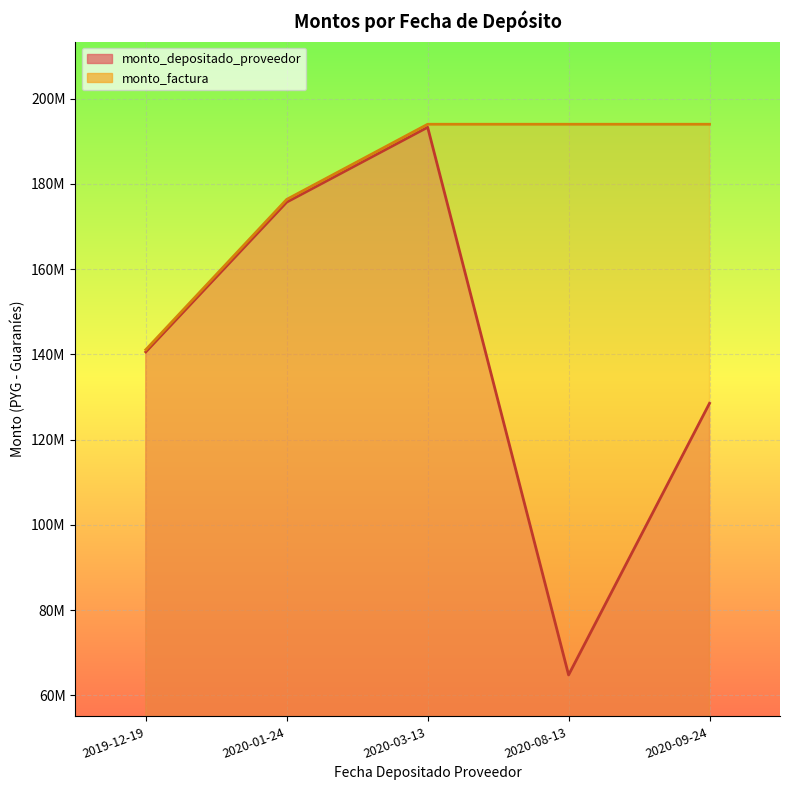

At which category is the sum across all series the highest?

2020-03-13